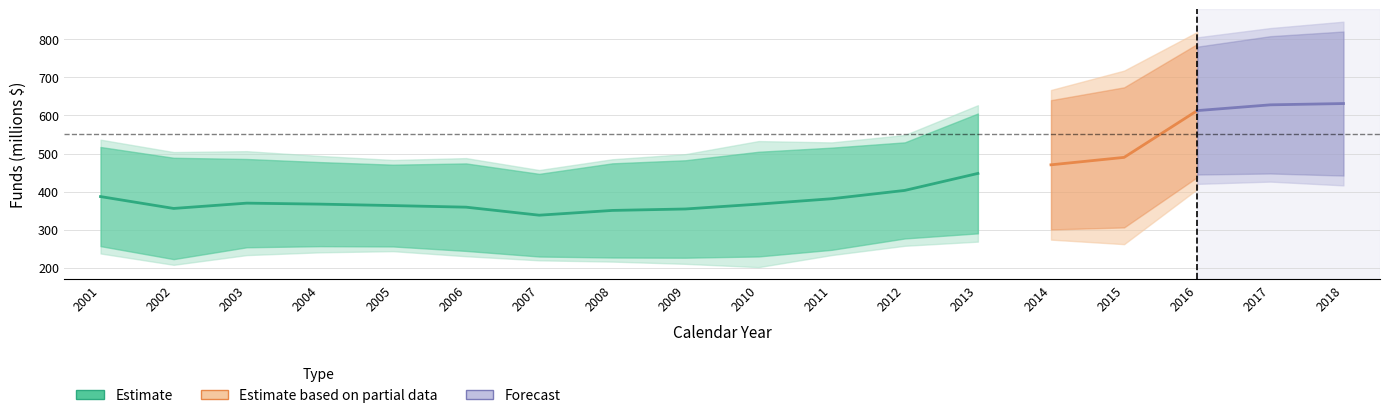

How many interior local peaks (higher than both neighbors) does the data have?

1